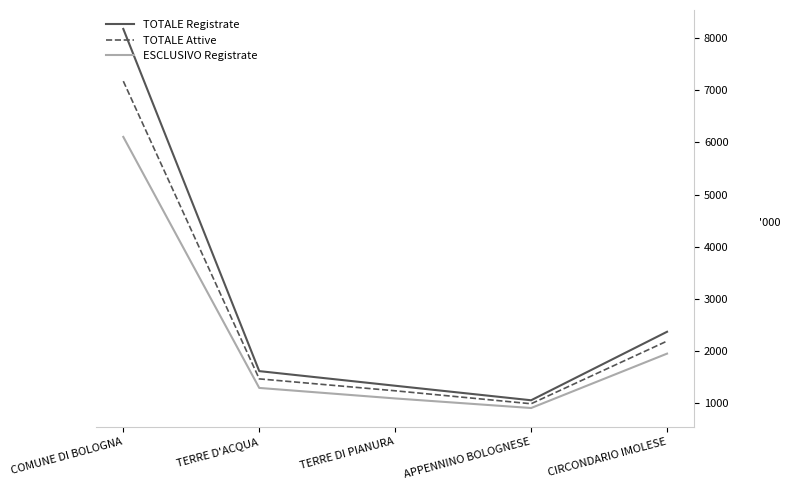

Reading left to right, transcribe all the data shown in this chart.

TOTALE Registrate: 8181	1607	1326	1047	2363
TOTALE Attive: 7178	1458	1229	980	2184
ESCLUSIVO Registrate: 6107	1284	1082	898	1943